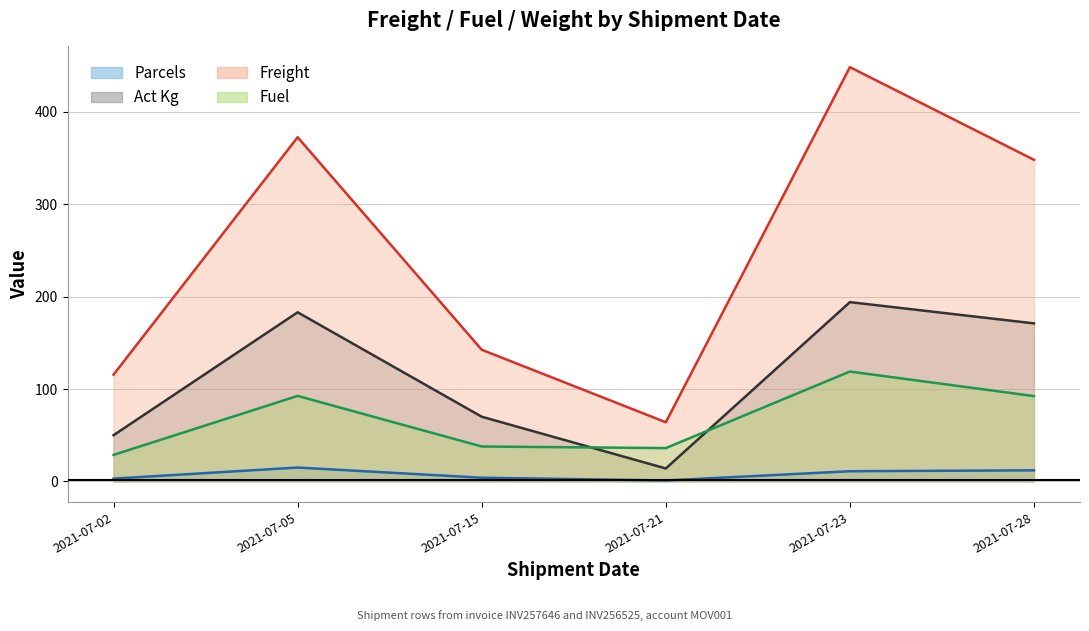

True or false: Fuel (line) and Freight (line) cross at least once.

False